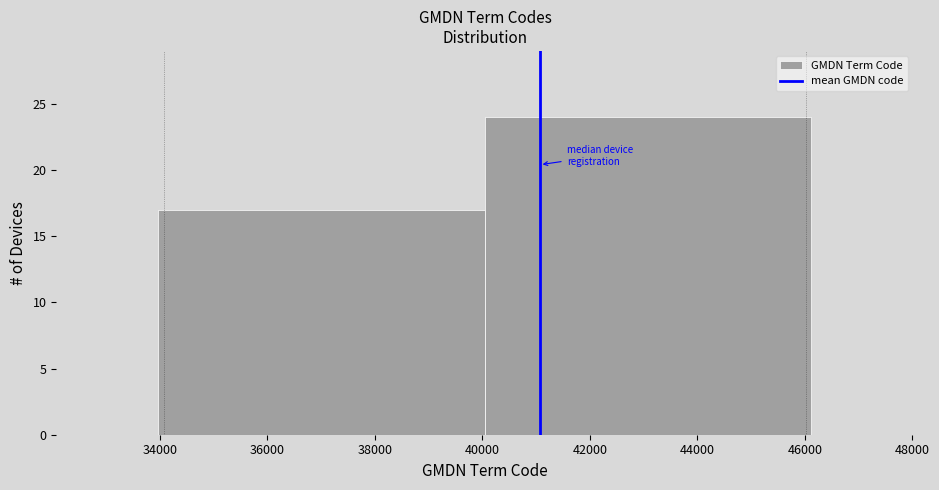

How tall is the bar that spans 34000 to 40000 on the x-axis? Neither the bar edges nor the heights are printed on the chart, so give them approximately, as read against the axes.

17